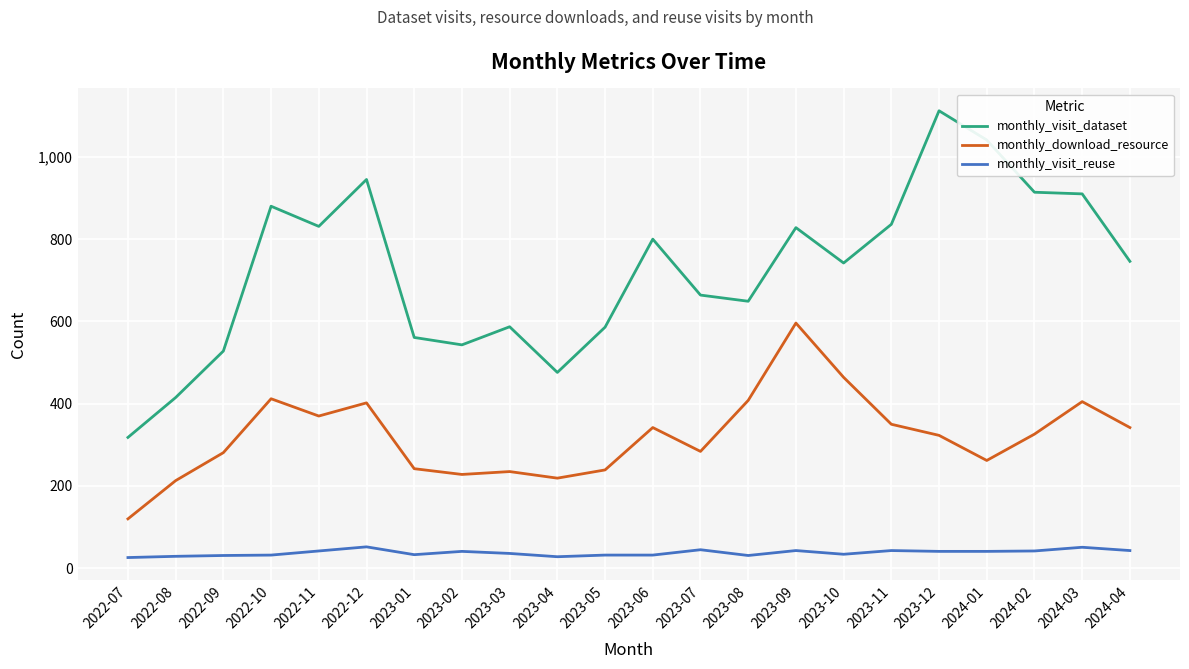

True or false: monthly_visit_reuse has more than 0 points higher than both neighbors.

True